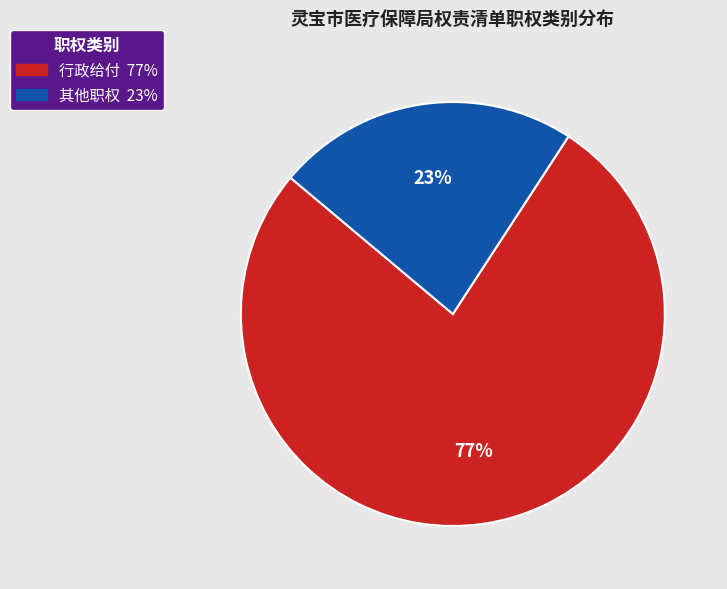

True or false: 其他职权 accounts for 23% of the total.

True